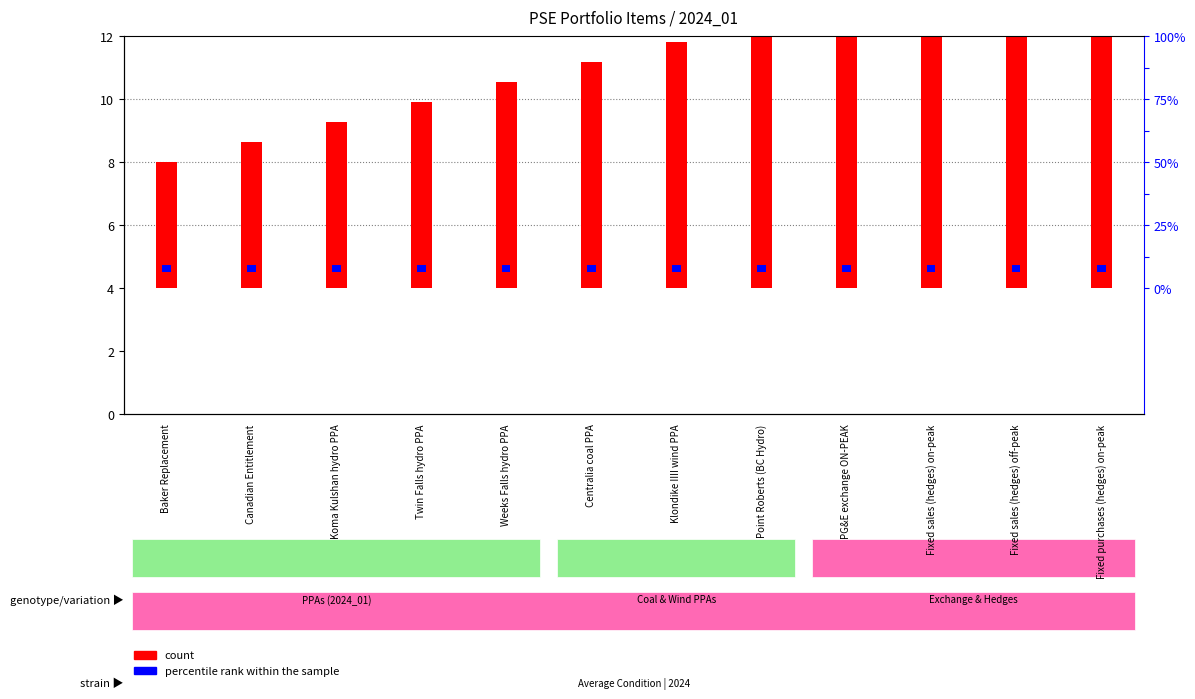

What position from the right is Fixed sales (hedges) on-peak?

3